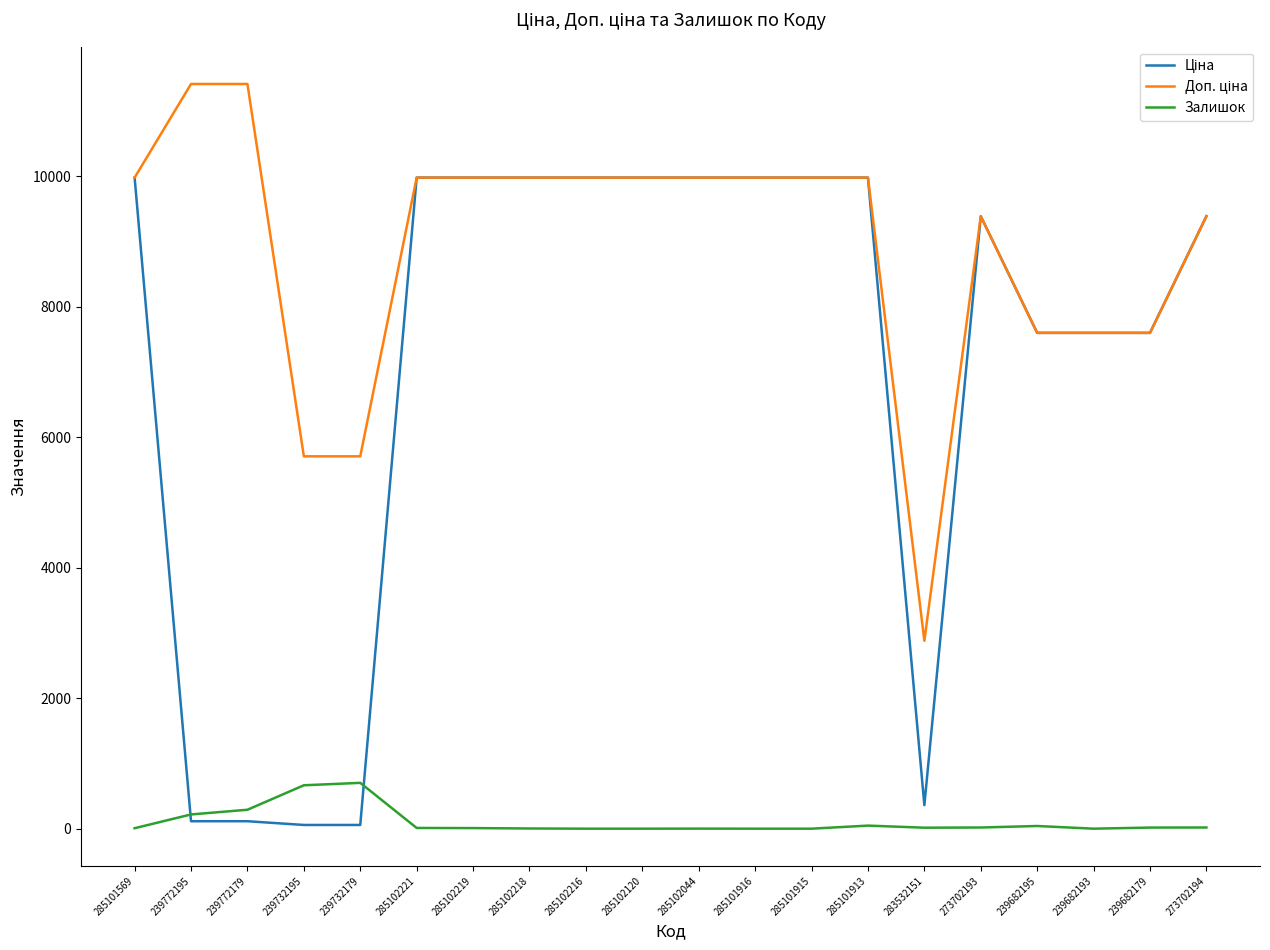

Is it true that Залишок equals 0.0 at 285102216?

True